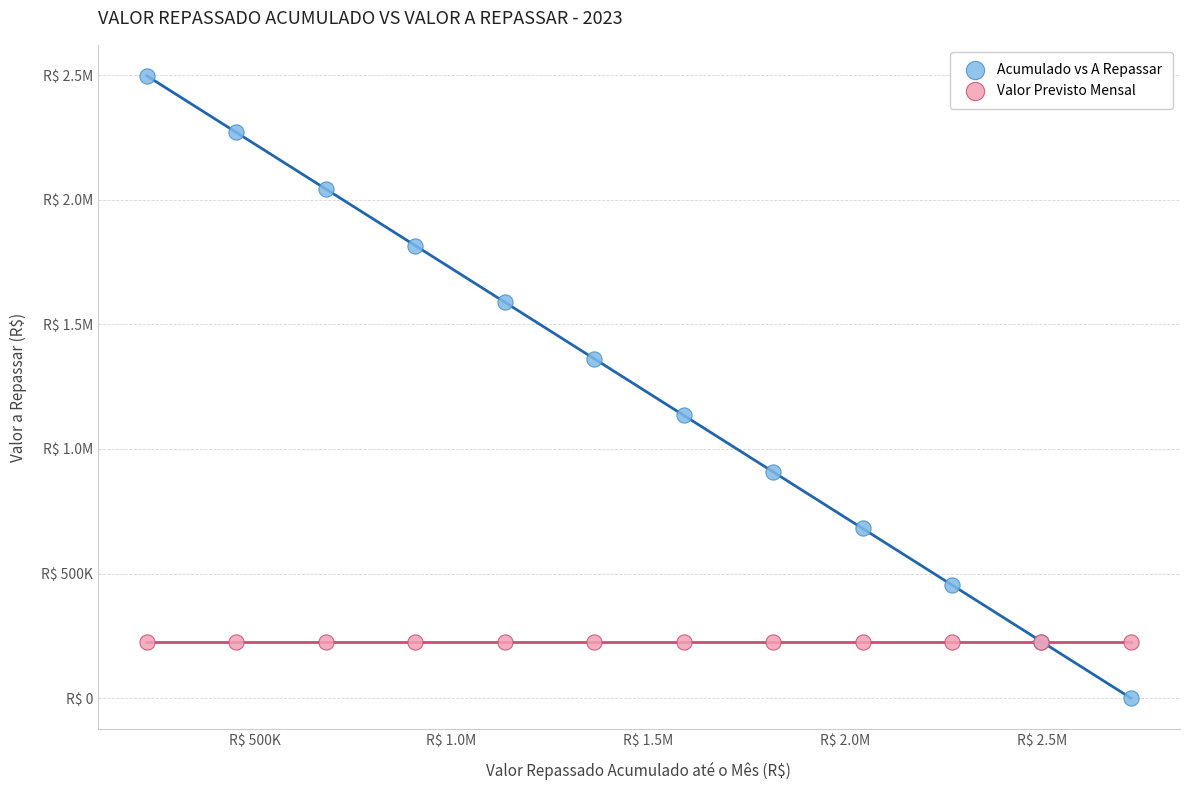

What are all the series names shown in the legend?

Acumulado vs A Repassar, Valor Previsto Mensal